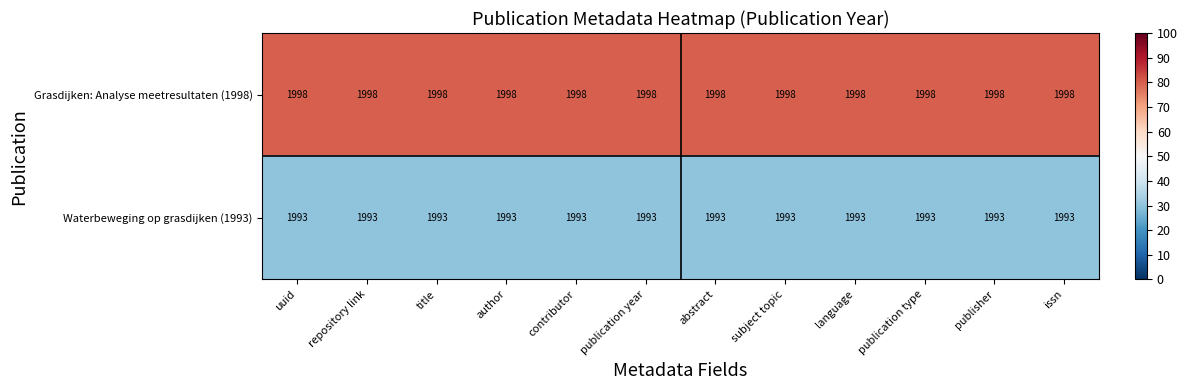

Which series has the largest total across all categories?

Grasdijken: Analyse meetresultaten (1998)